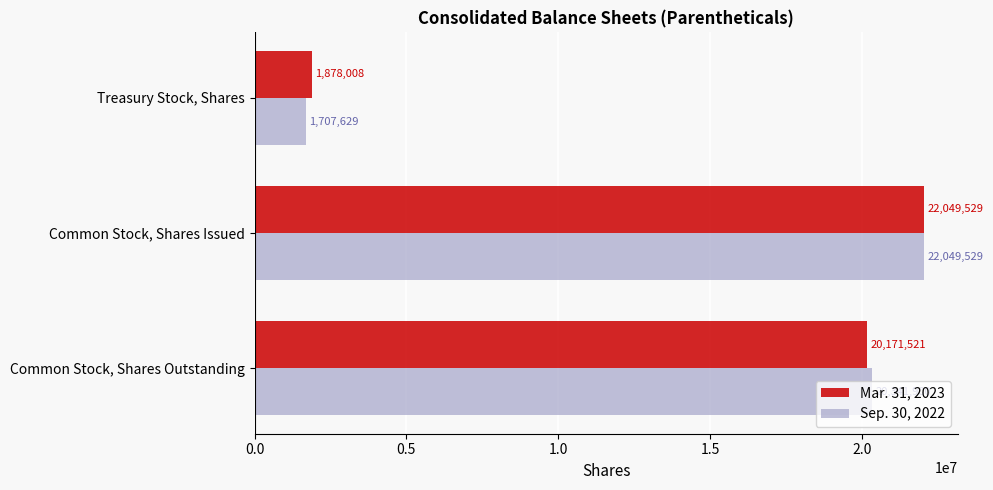

Is it true that Mar. 31, 2023 equals 13470890 at Common Stock, Shares Issued?

False